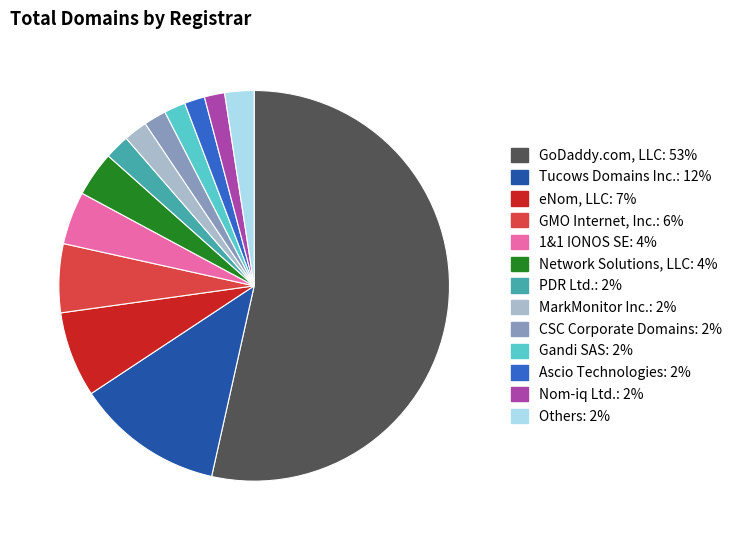

Count the number of slices in the pie.

13